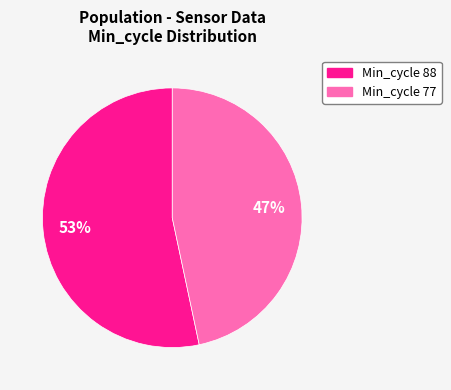

Do Min_cycle 88 and Min_cycle 77 together represent more than half of the pie?

Yes